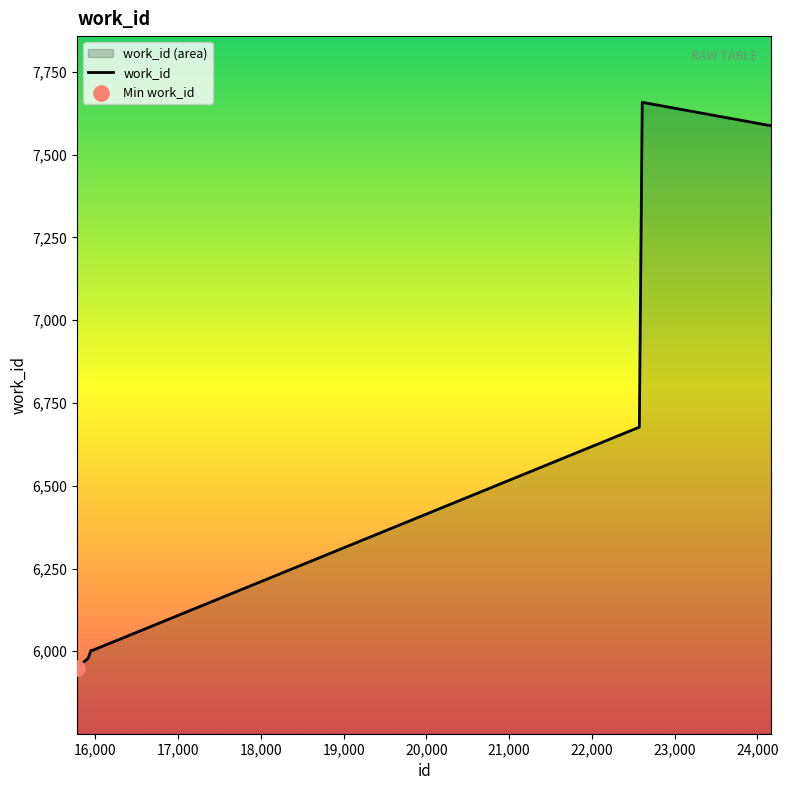

What is the difference between the maximum and minimum values?

1707